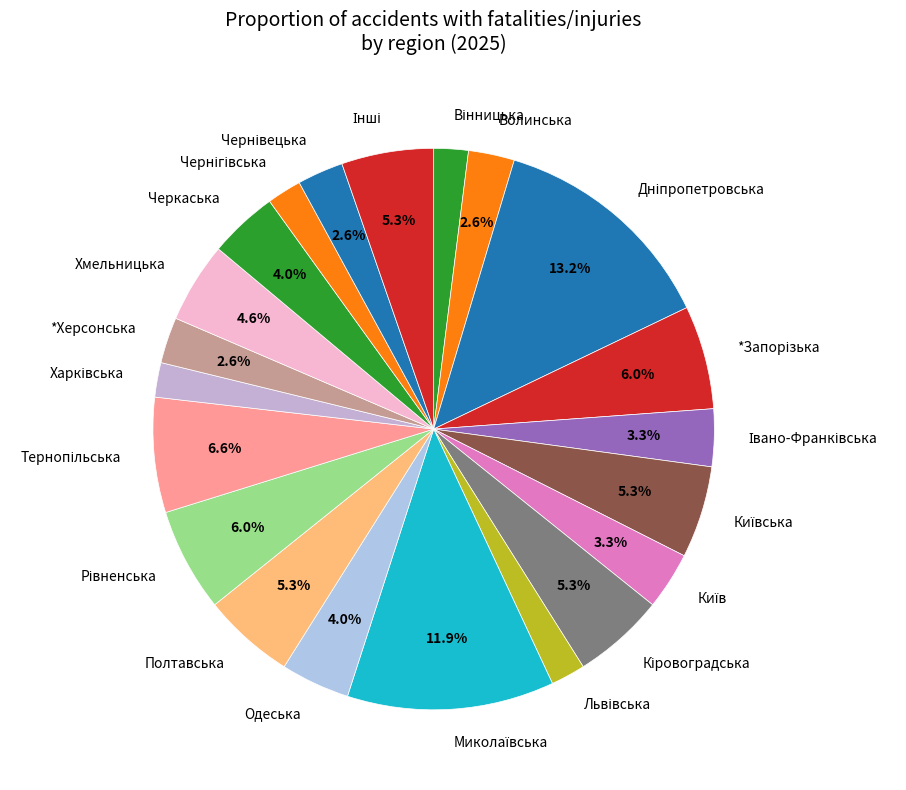

Between Полтавська and Черкаська, which is larger?

Полтавська